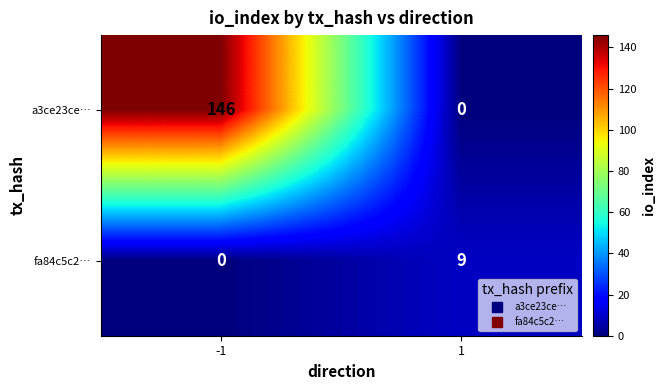

Count the number of categories in the chart.

2